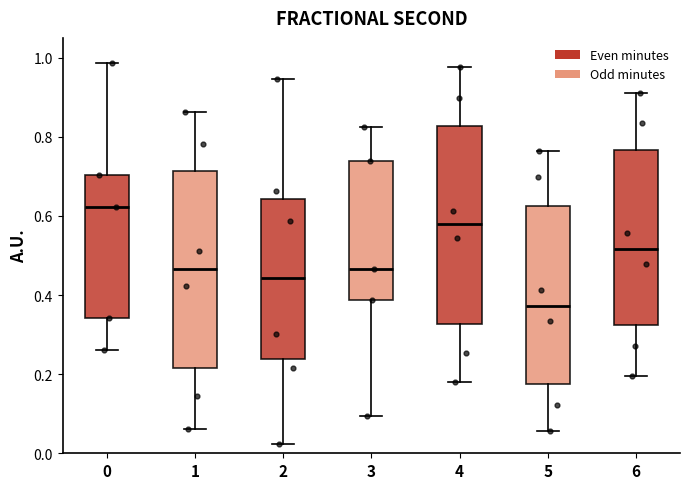

Reading left to right, read every box against the y-axis: the position of its median line, the range the box covers, and the ends of its whiskers. The values are not printed on the chart, so give them approximately, as read against the axis.

0: median 0.62, box 0.34 to 0.70, whiskers 0.26 to 0.98
1: median 0.46, box 0.22 to 0.72, whiskers 0.06 to 0.86
2: median 0.44, box 0.24 to 0.64, whiskers 0.02 to 0.94
3: median 0.46, box 0.38 to 0.74, whiskers 0.10 to 0.82
4: median 0.58, box 0.32 to 0.82, whiskers 0.18 to 0.98
5: median 0.38, box 0.18 to 0.62, whiskers 0.06 to 0.76
6: median 0.52, box 0.32 to 0.76, whiskers 0.20 to 0.90